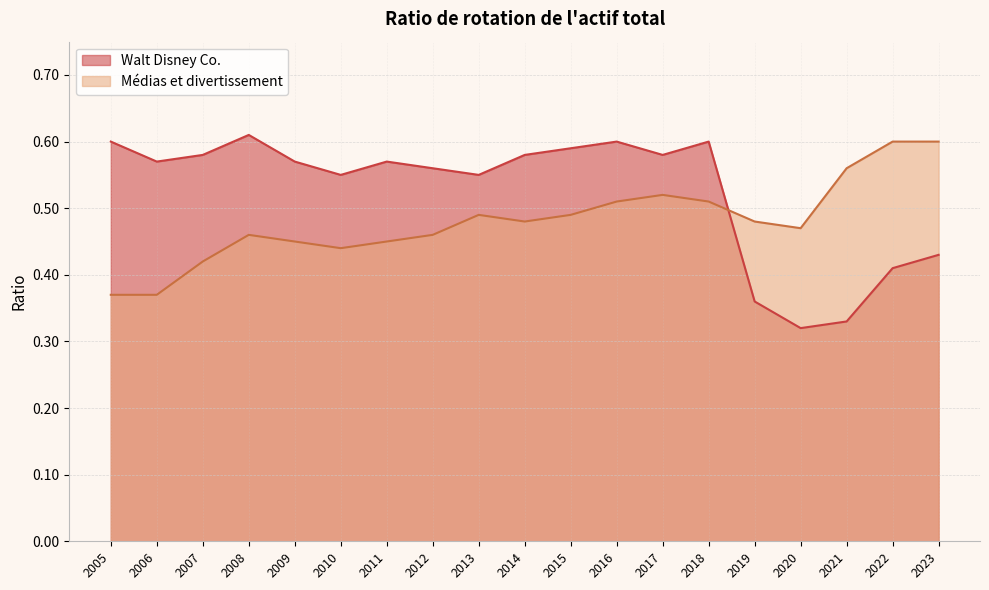

Rank the series by their average value, from lowest to highest.

Médias et divertissement, Walt Disney Co.